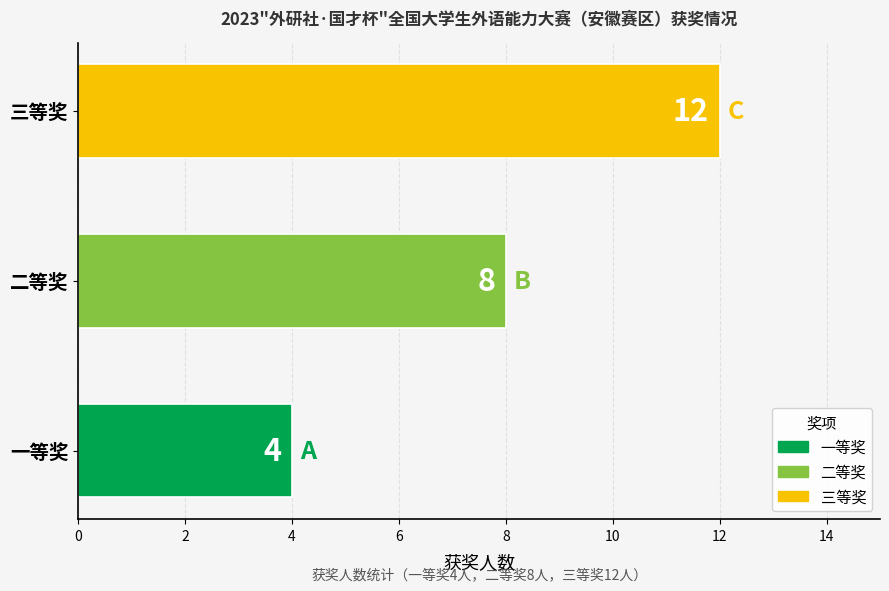

Which category has the highest value across all series?

三等奖